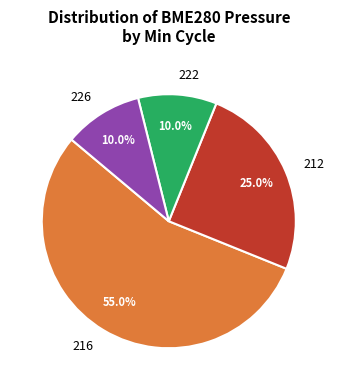

Combined, do 216 and 222 account for over 50%?

Yes